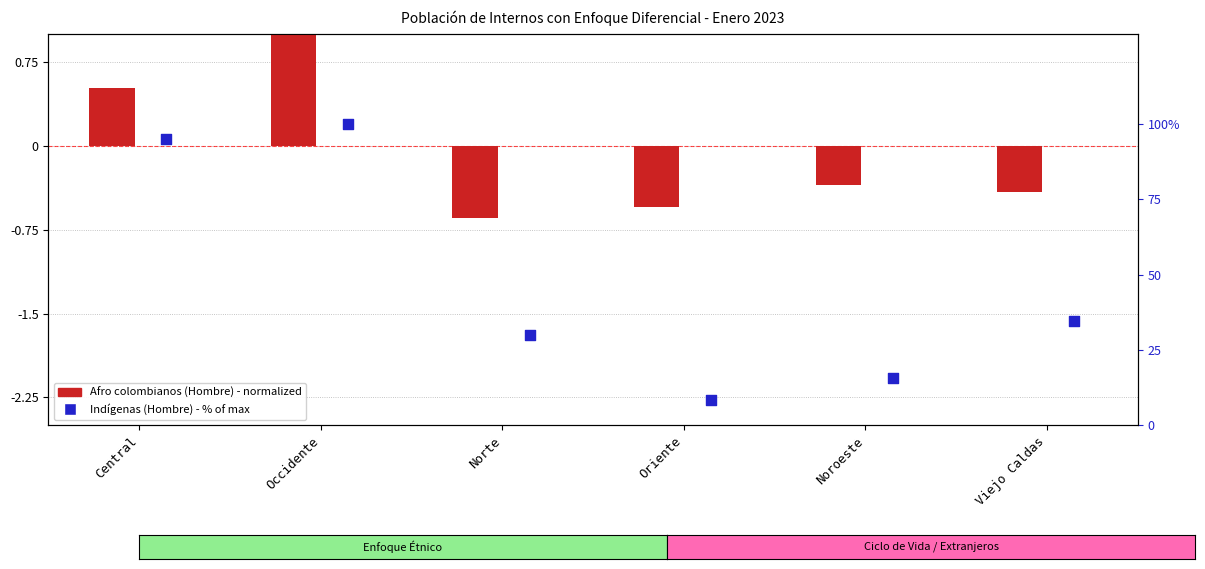

Which series contains the lowest Y value?

Afro colombianos (Hombre)